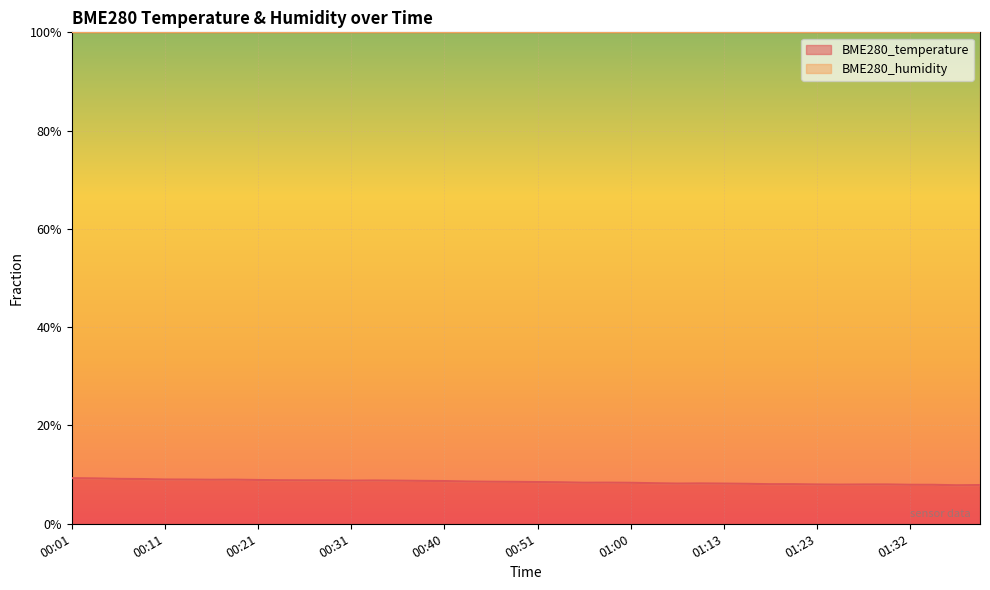

List the labels in order of value, largest first.

00:01, 00:04, 00:06, 00:09, 00:11, 00:13, 00:18, 00:16, 00:21, 00:23, 00:26, 00:28, 00:33, 00:31, 00:36, 00:38, 00:40, 00:43, 00:45, 00:48, 00:51, 00:53, 00:58, 00:55, 01:00, 01:03, 01:11, 01:08, 01:13, 01:15, 01:20, 01:18, 01:30, 01:28, 01:23, 01:25, 01:32, 01:35, 01:40, 01:37